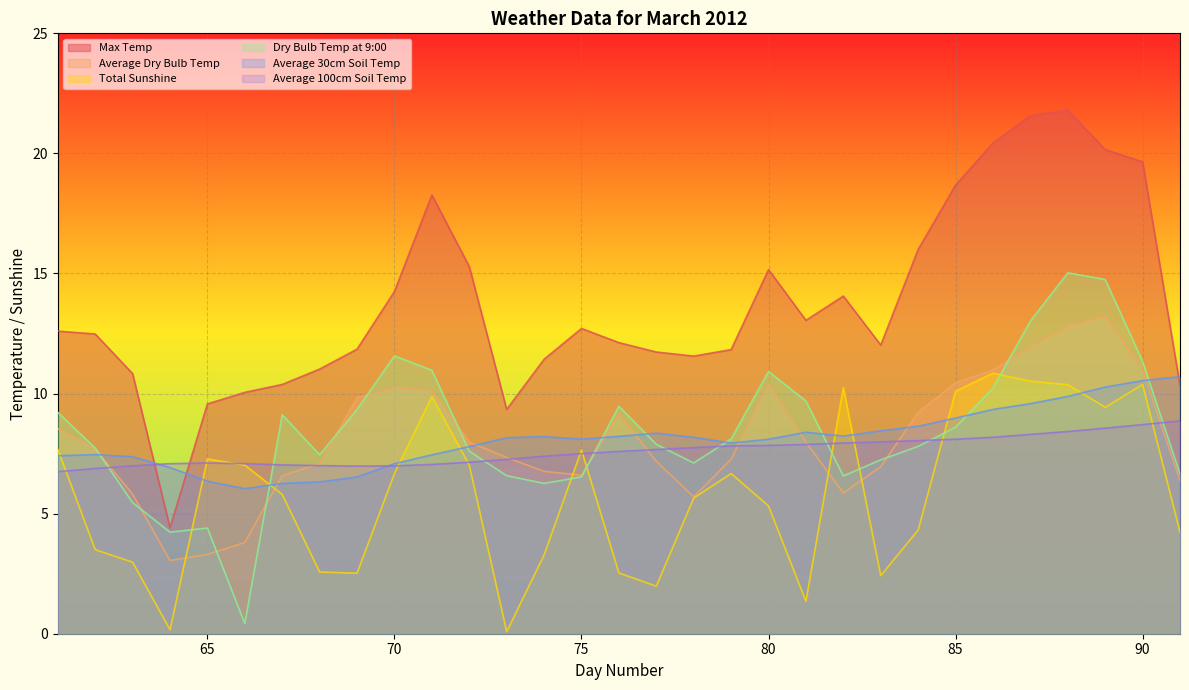

How many times do Total Sunshine and Average 30cm Soil Temp cross each other?

9